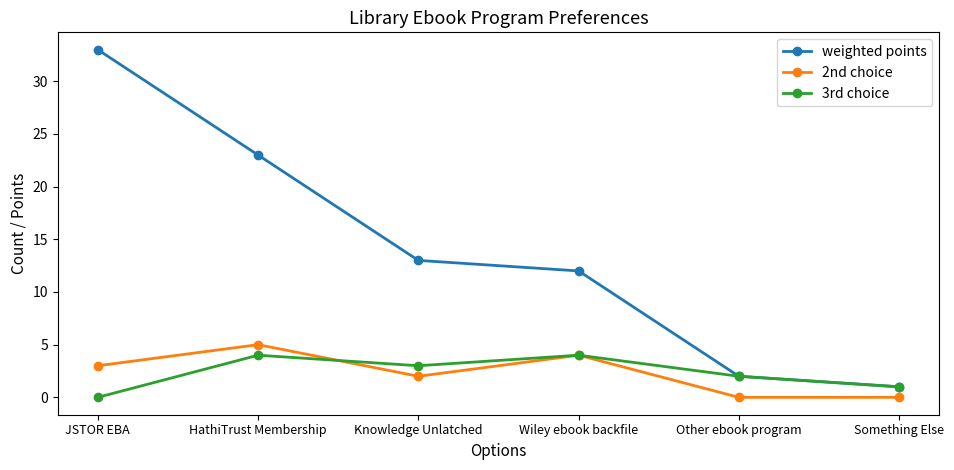

What is the sum of all 2nd choice values?

14